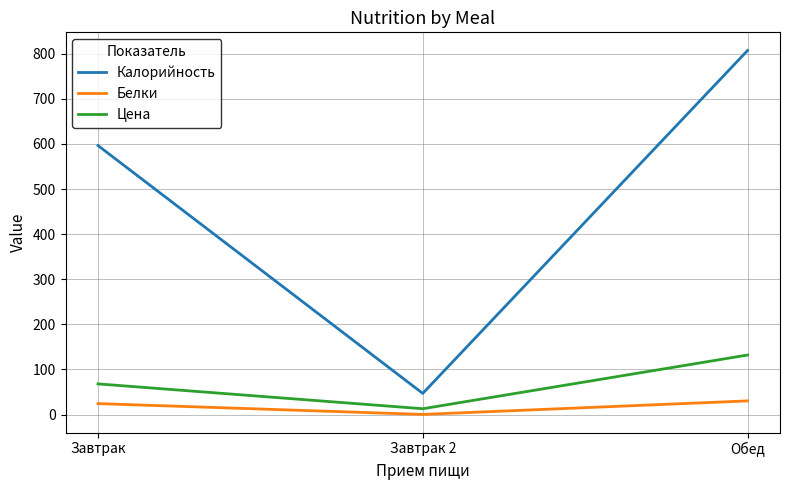

How many lines are shown in the chart?

3